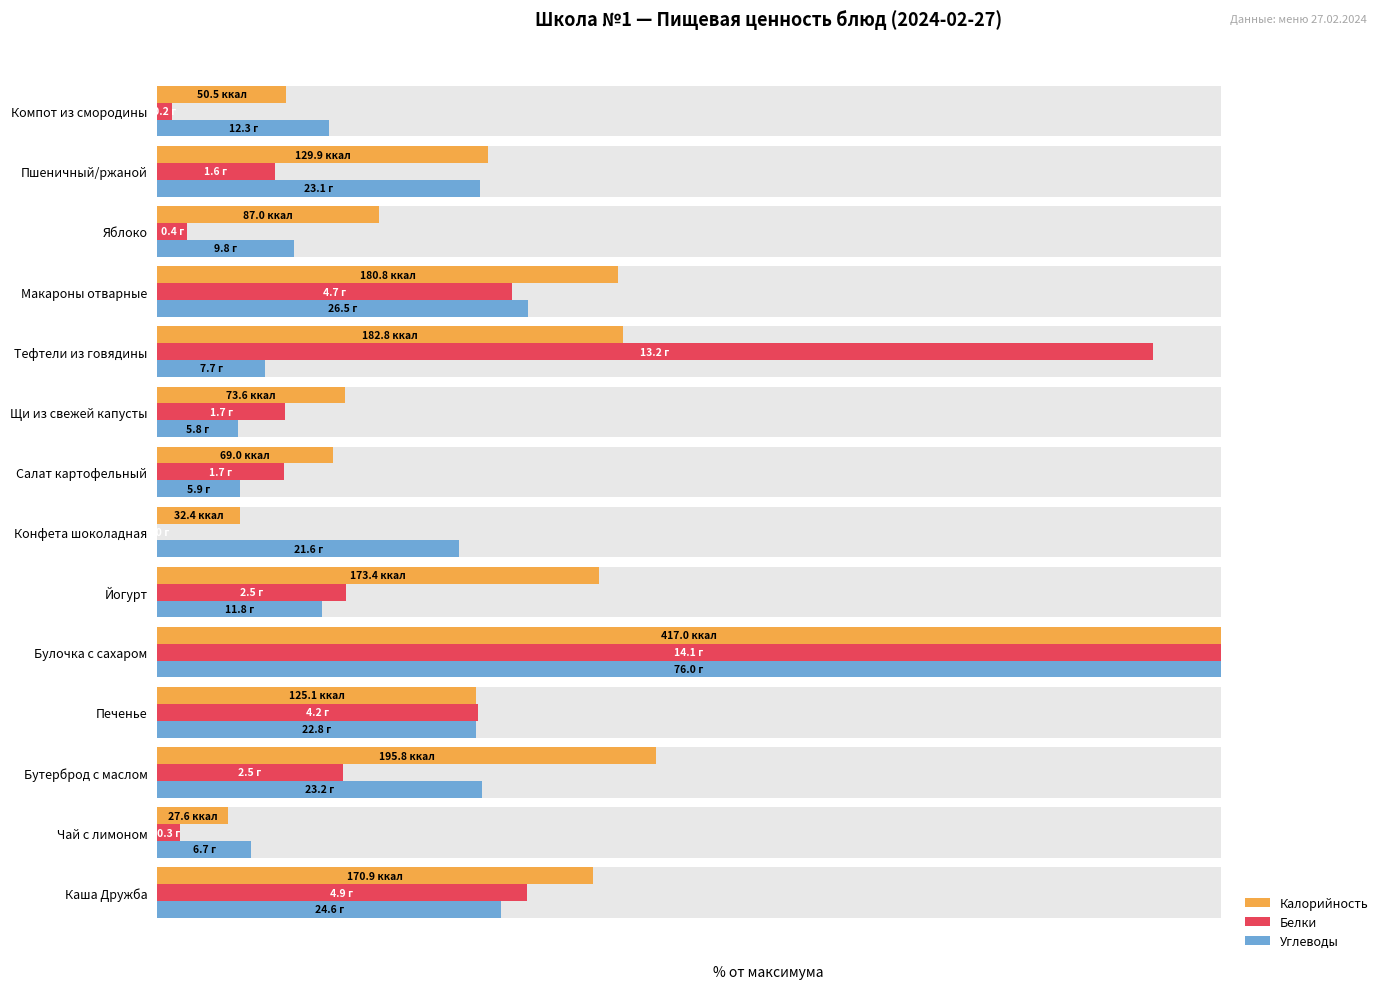

What are all the series names shown in the legend?

Калорийность, Белки, Углеводы